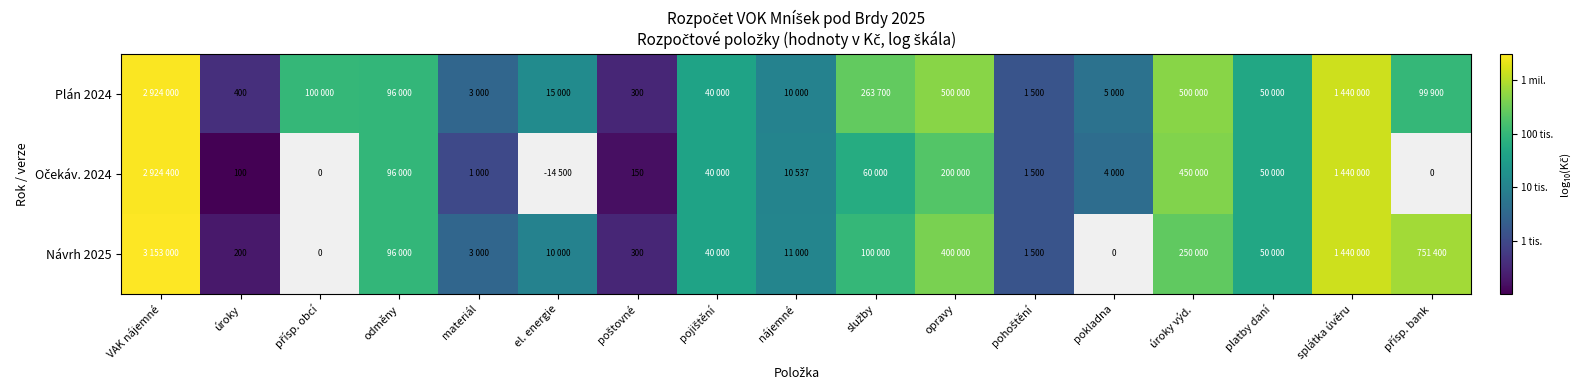

Rank the series at materiál from lowest to highest value.

Očekáv. 2024, Plán 2024, Návrh 2025